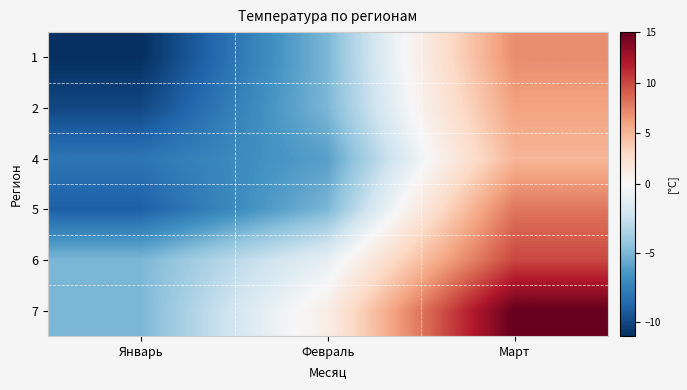

At how many categories does at least one series exceed 11?

1